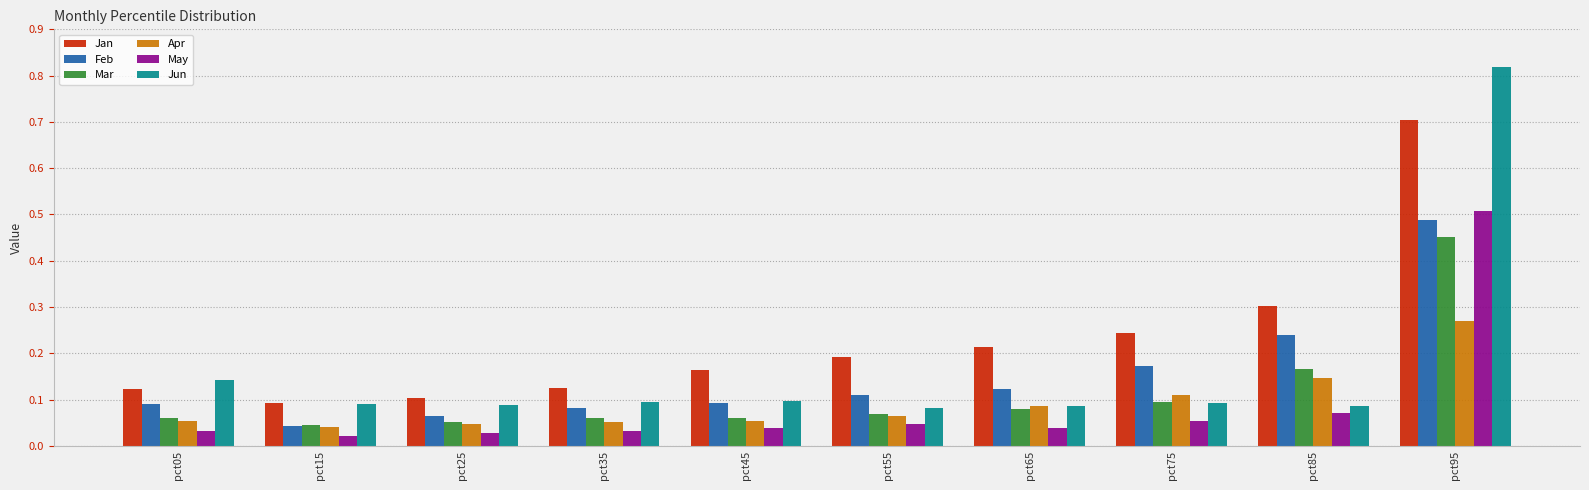

What is the difference between the maximum and second lowest values in the Mar series?

0.4